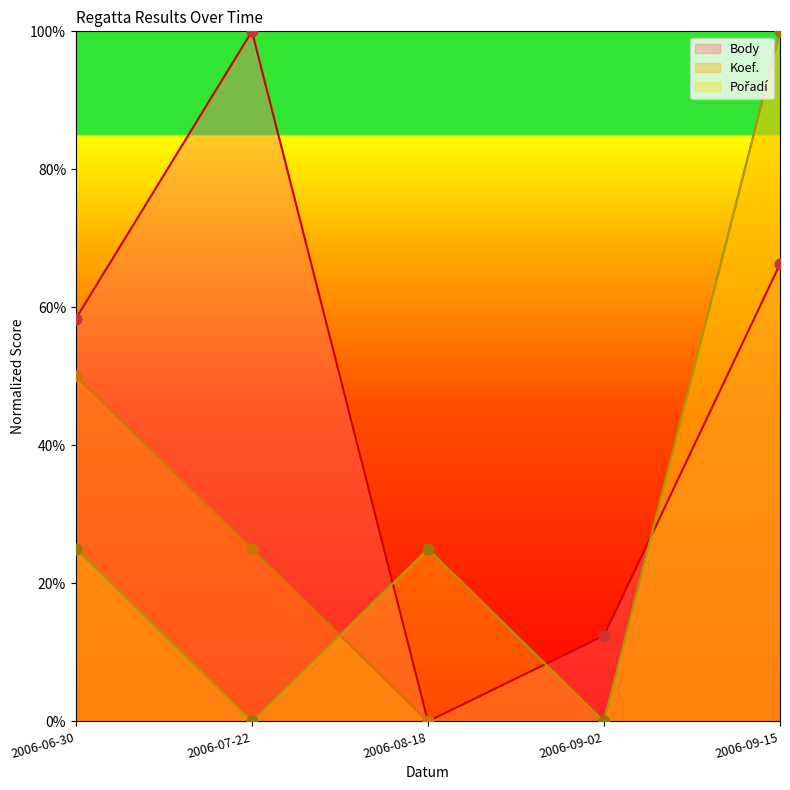

What is the total value across all series at 2006-09-15?

266.3